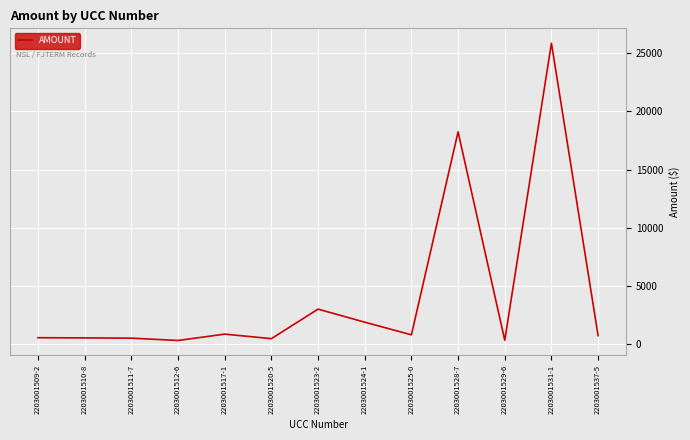

Which label corresponds to the largest value in the chart?

2203001531-1